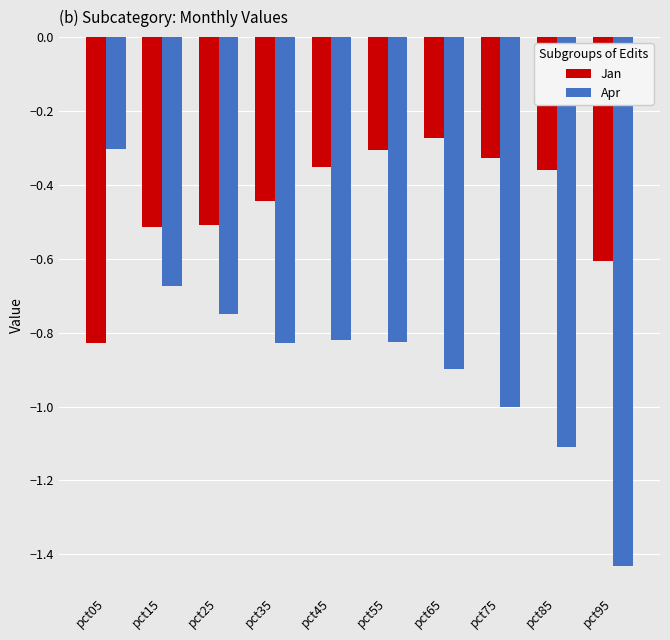

Rank the series by their maximum value, from lowest to highest.

Apr, Jan